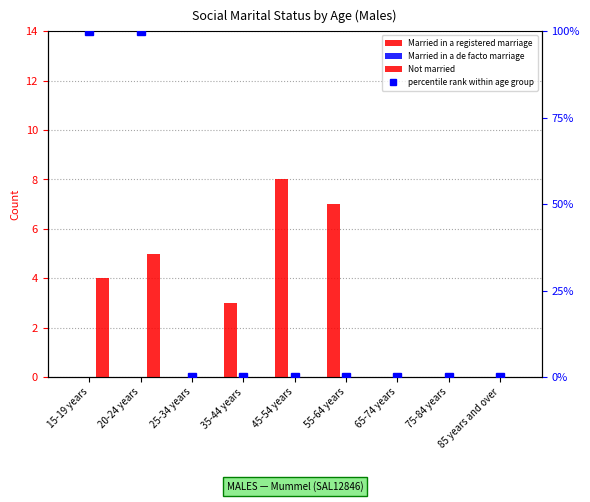

What is the average value of the percentile rank within age group series?

22